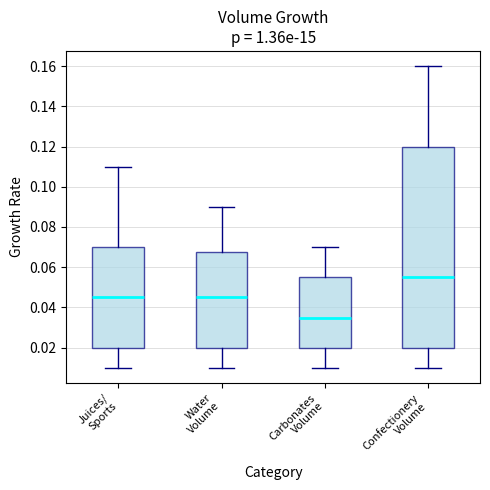

Comparing the boxes themselves (not the whiskers), which one is the tallest?

Confectionery Volume